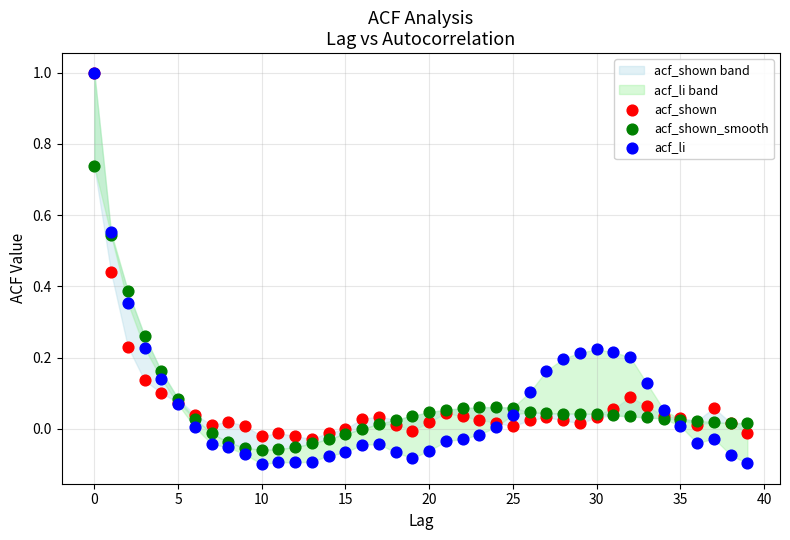

Which series reaches the minimum Y coordinate?

acf_li